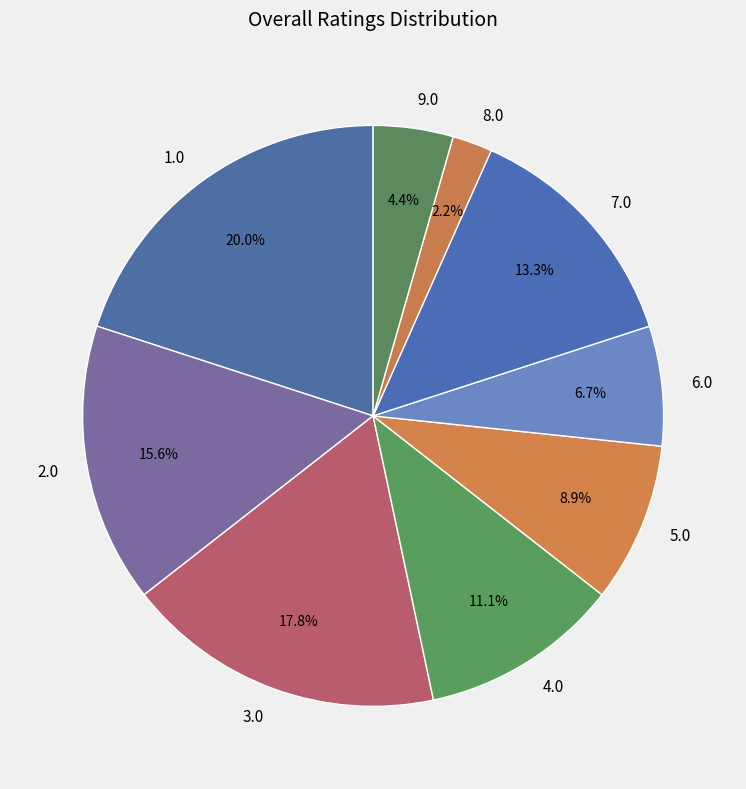

Does 3.0 account for over 50% of the chart?

No